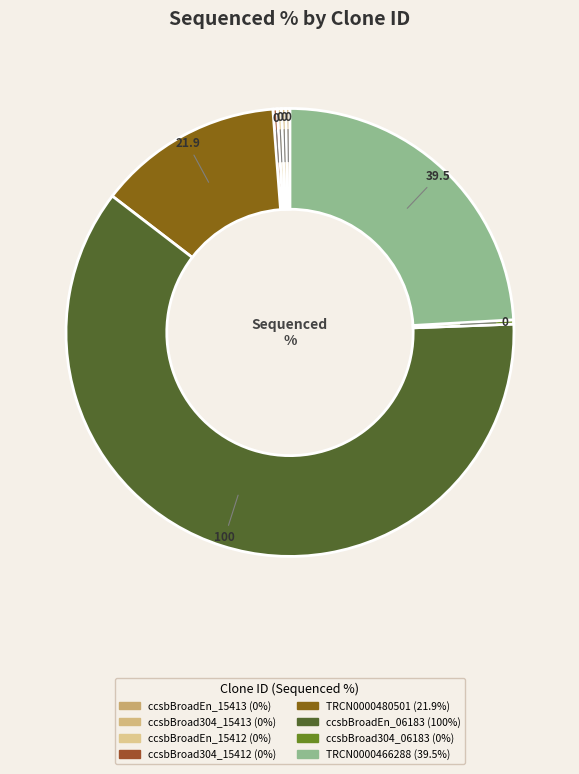

Is it true that ccsbBroad304_15413 is 14% of the pie?

False